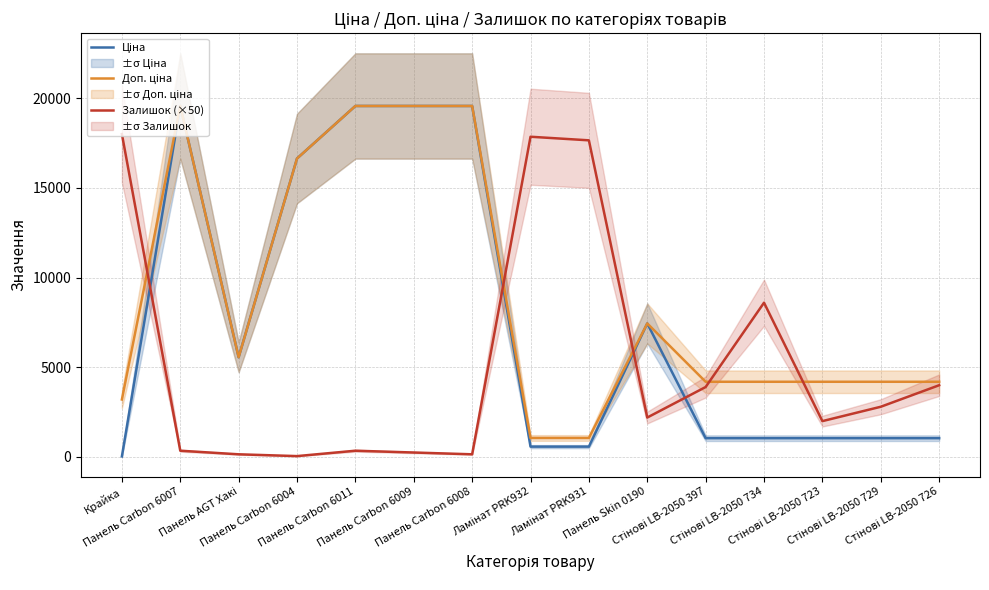

Where is Ціна nearest to the value 9798?

Панель Skin 0190